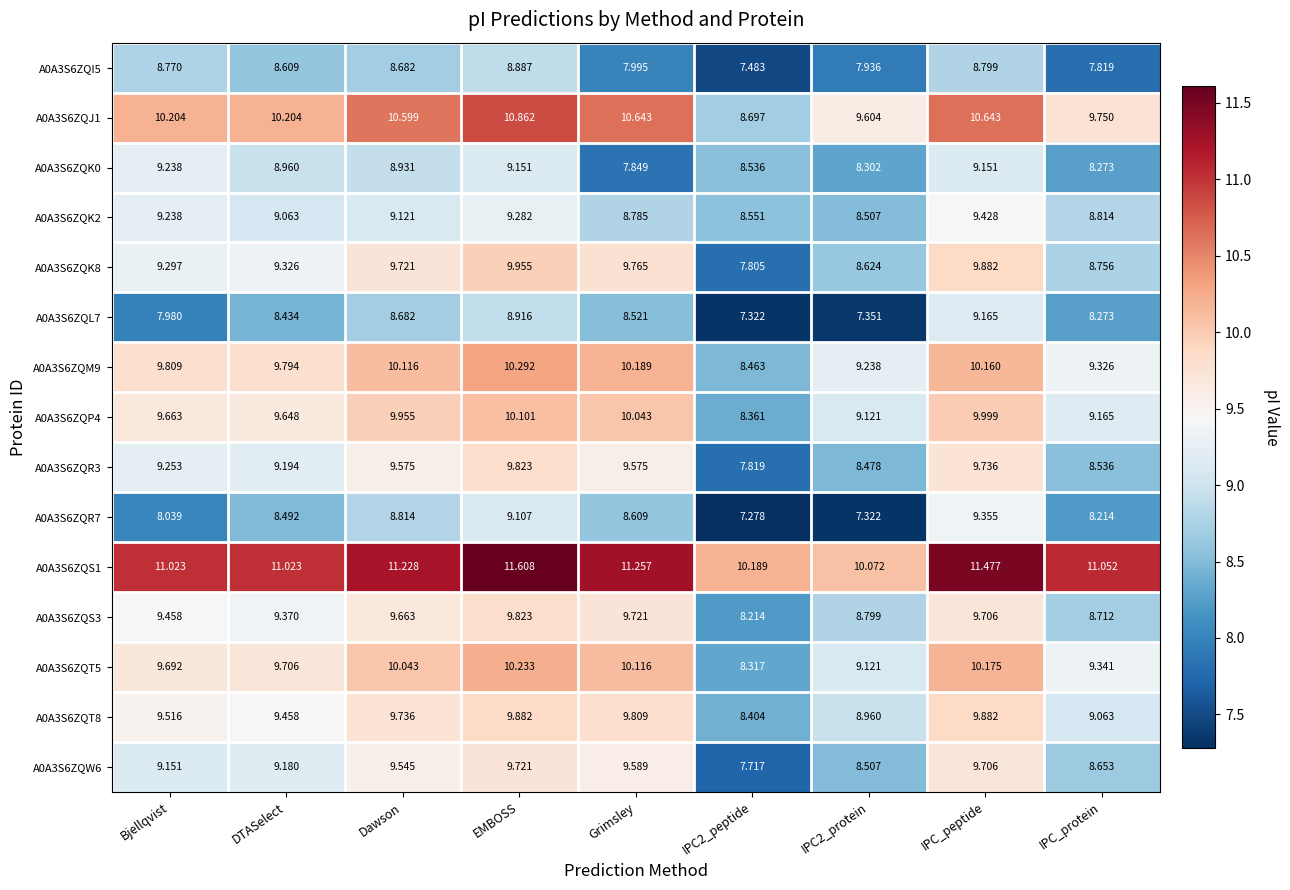

What is the difference between the highest and lowest values at IPC2_peptide?

2.9